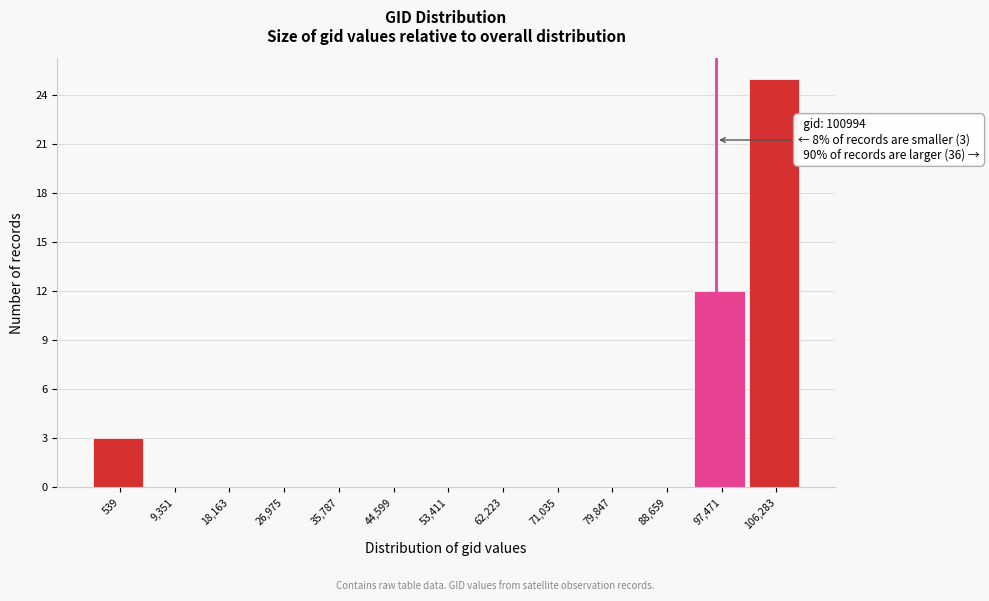

Reading left to right, transcribe all the data shown in this chart.

539=3	9,351=0	18,163=0	26,975=0	35,787=0	44,599=0	53,411=0	62,223=0	71,035=0	79,847=0	88,659=0	97,471=12	106,283=25